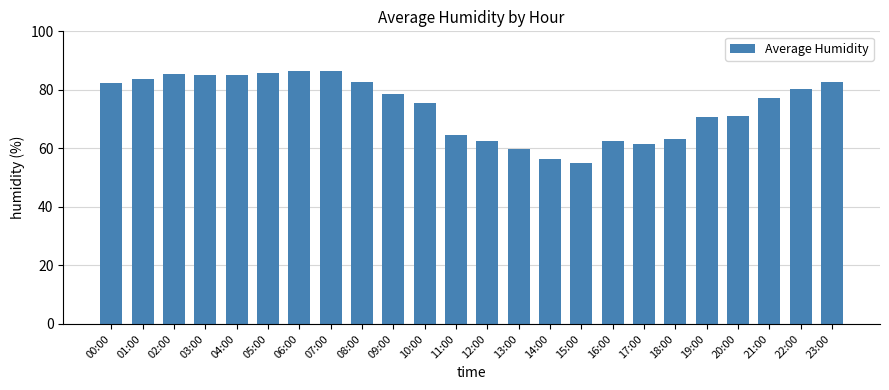

What is the maximum value shown in the chart?

86.6